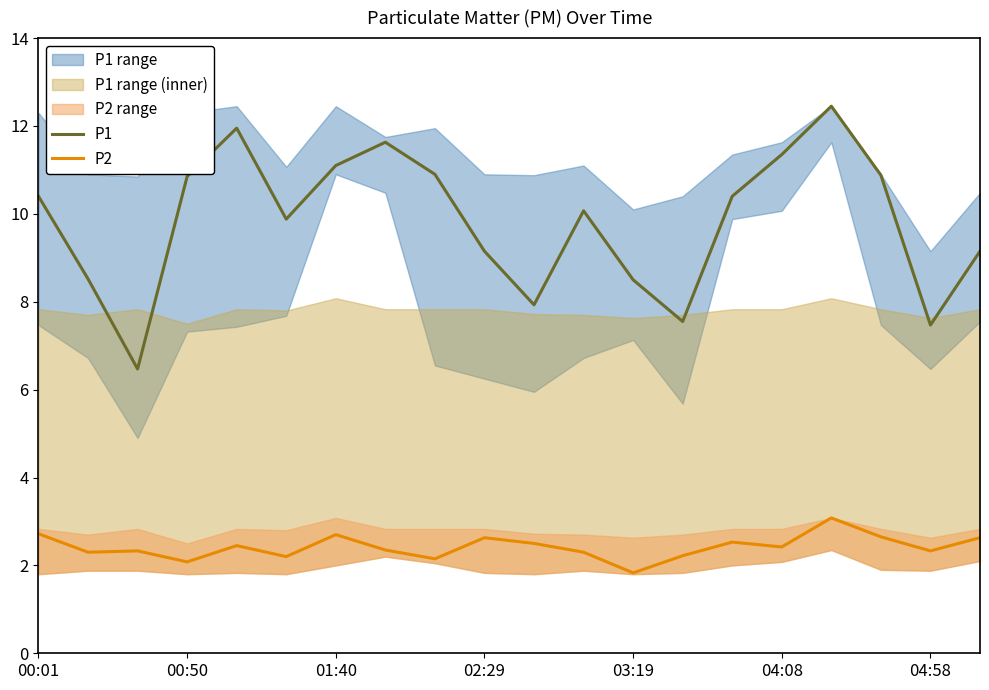

Does the chart display data point markers on the line(s)?

No